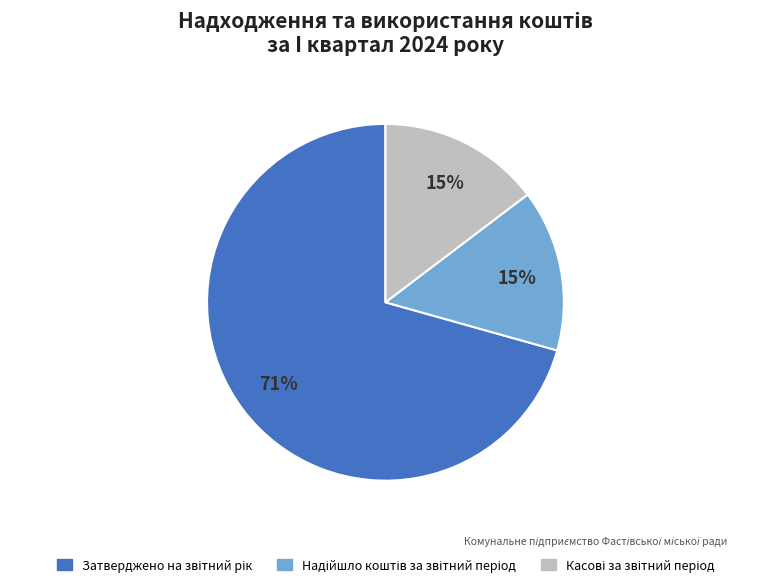

To the nearest percent, what is the average slice percentage?

33%